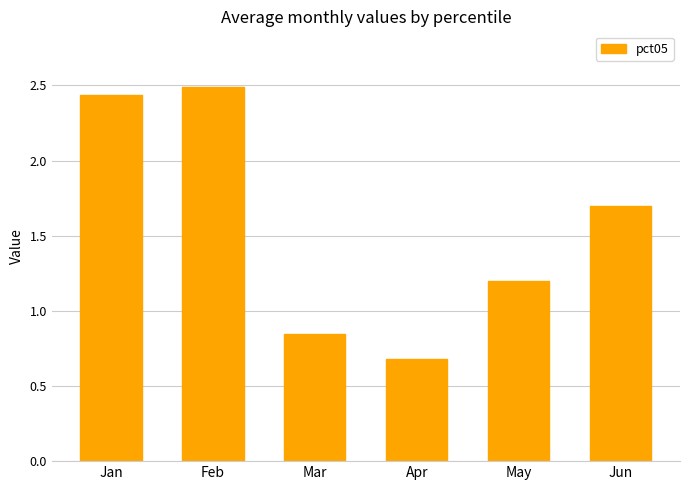

What is the sum of the values at Feb and Jun?

4.2